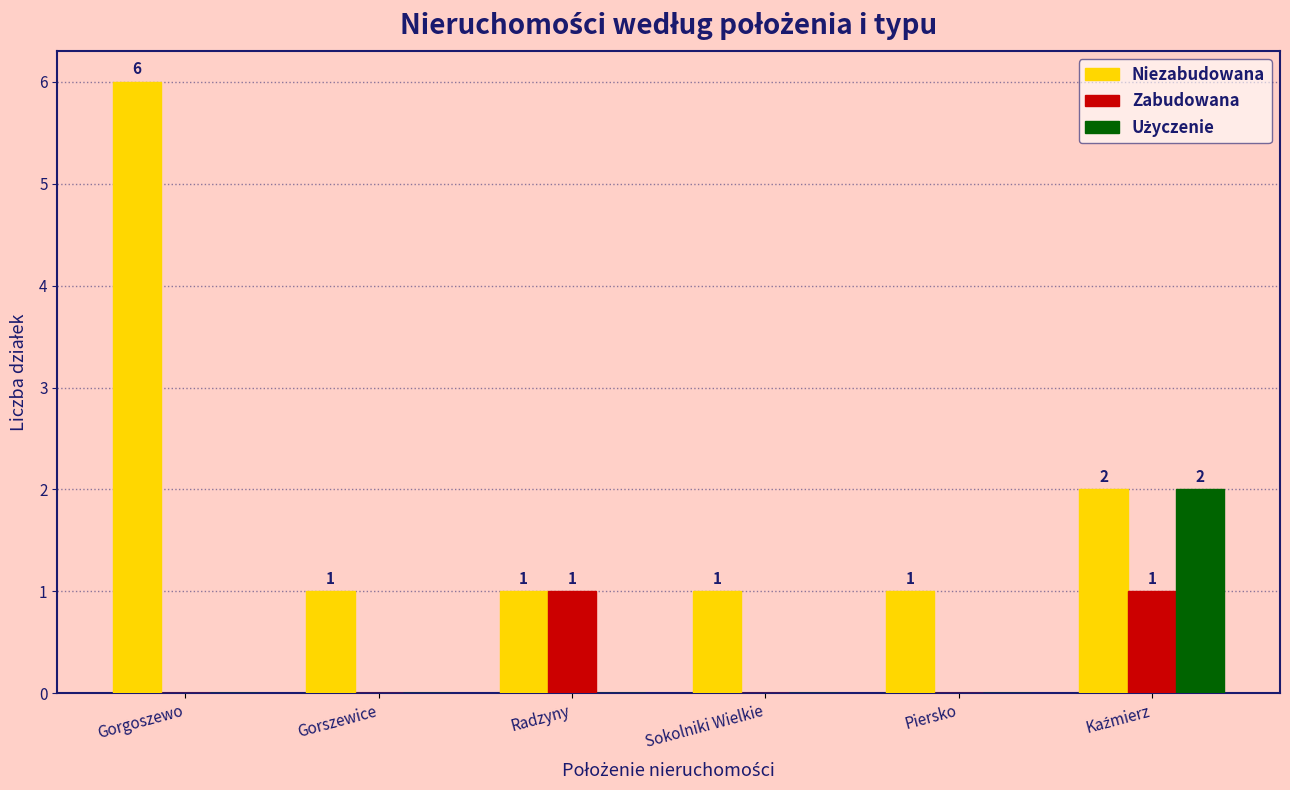

Which series has the largest total across all categories?

Niezabudowana